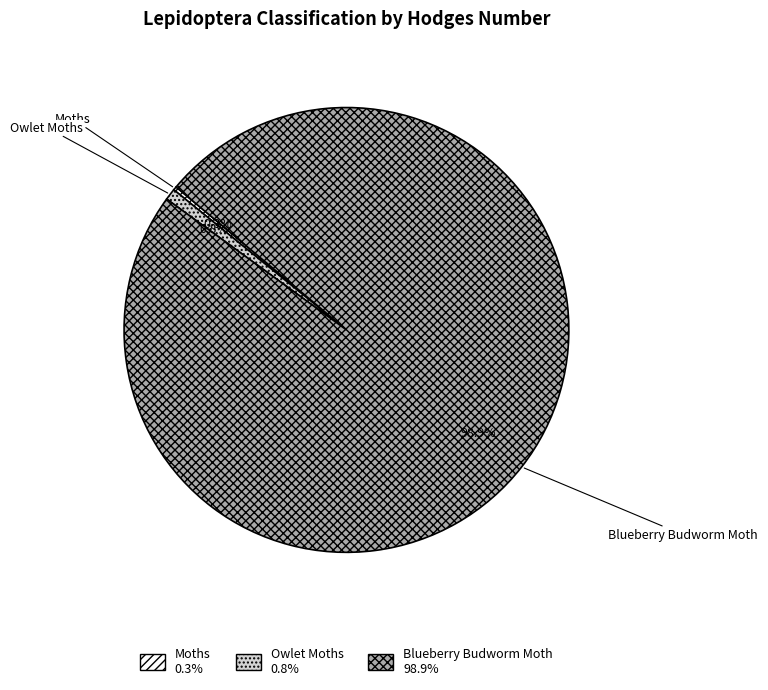

Does any single category account for the majority?

Yes